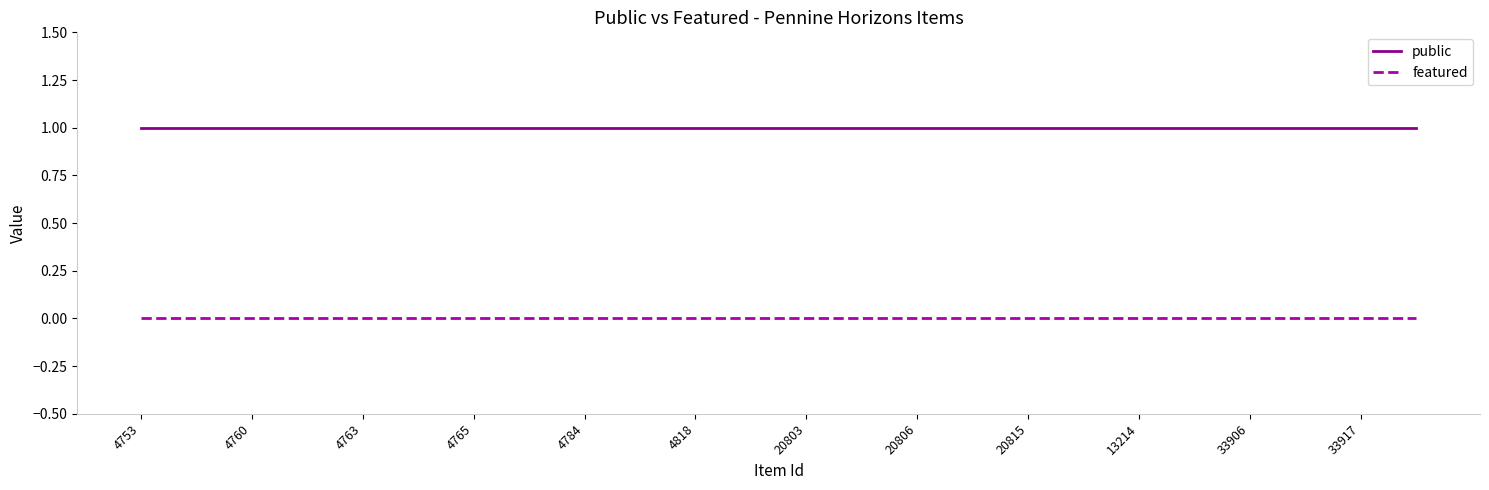

Which series has the largest total across all categories?

public